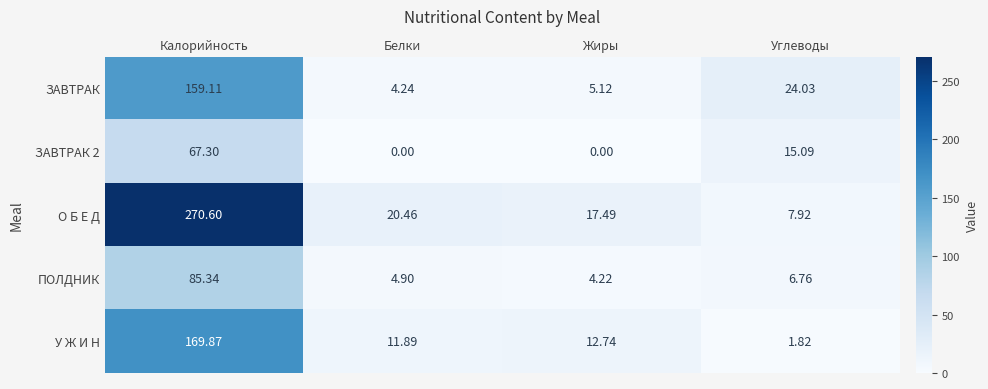

Count the number of data series in this chart.

5